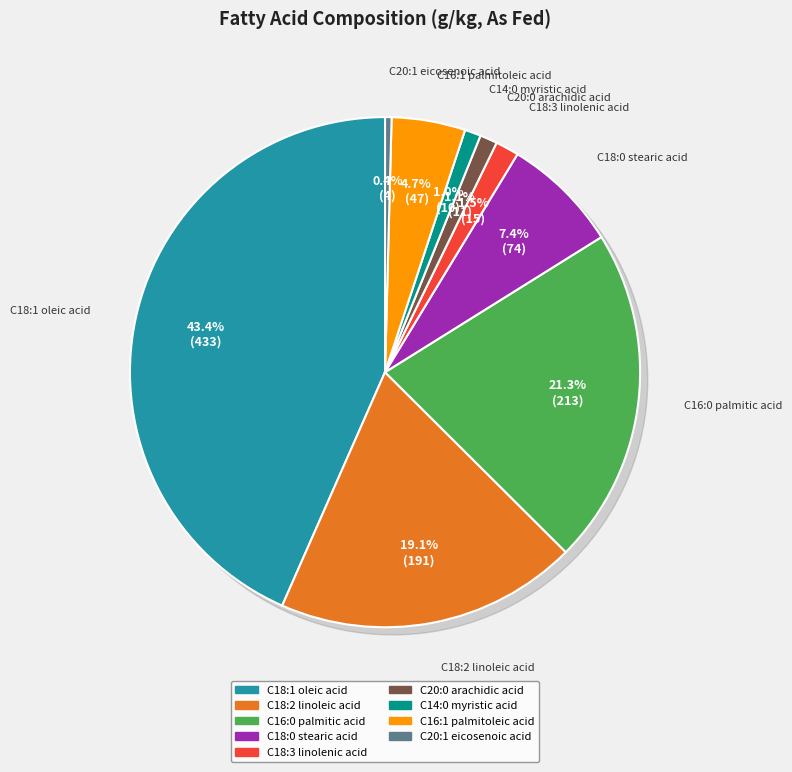

To the nearest percent, what is the difference between the largest and smallest slice percentages?

43%